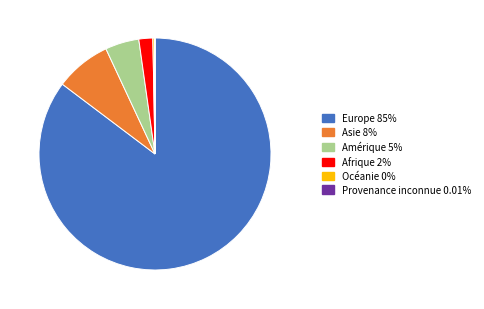

Which has a higher value, Océanie or Amérique?

Amérique